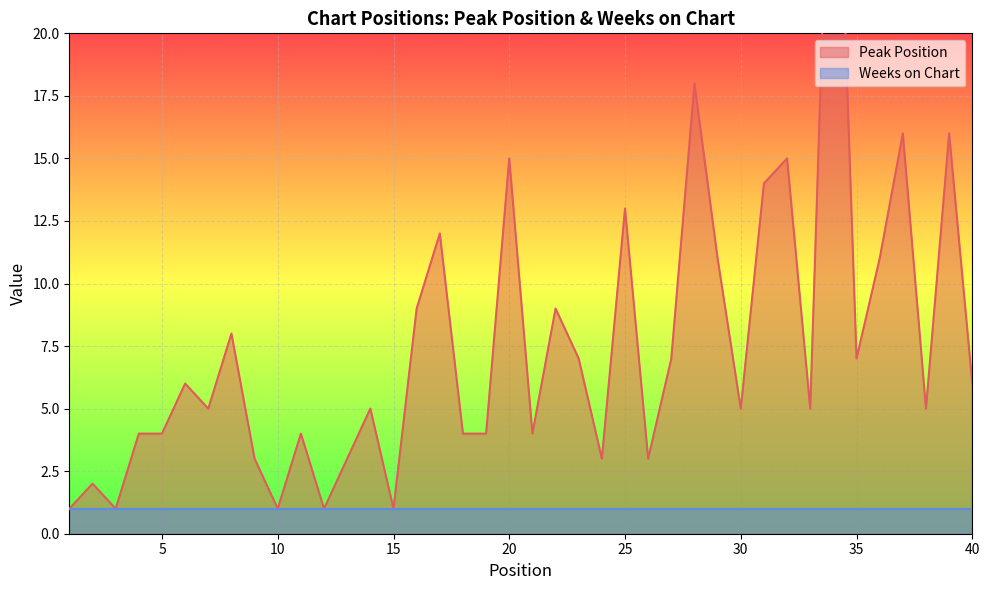

What is the smallest value displayed?

1